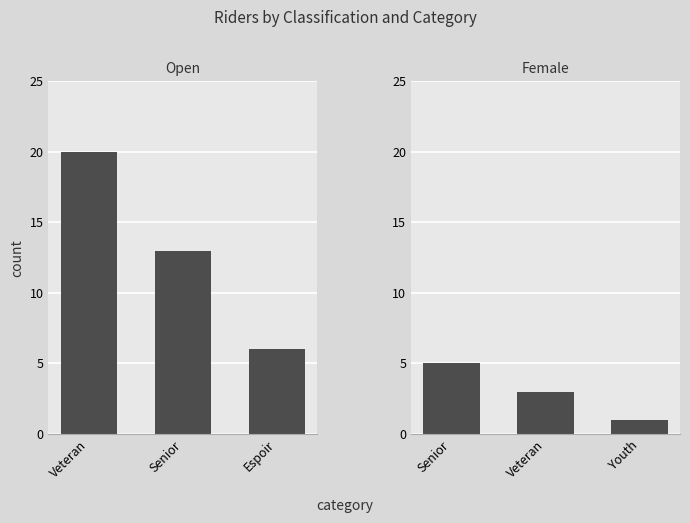

What is the difference between the second highest and minimum values in the Female series?

2